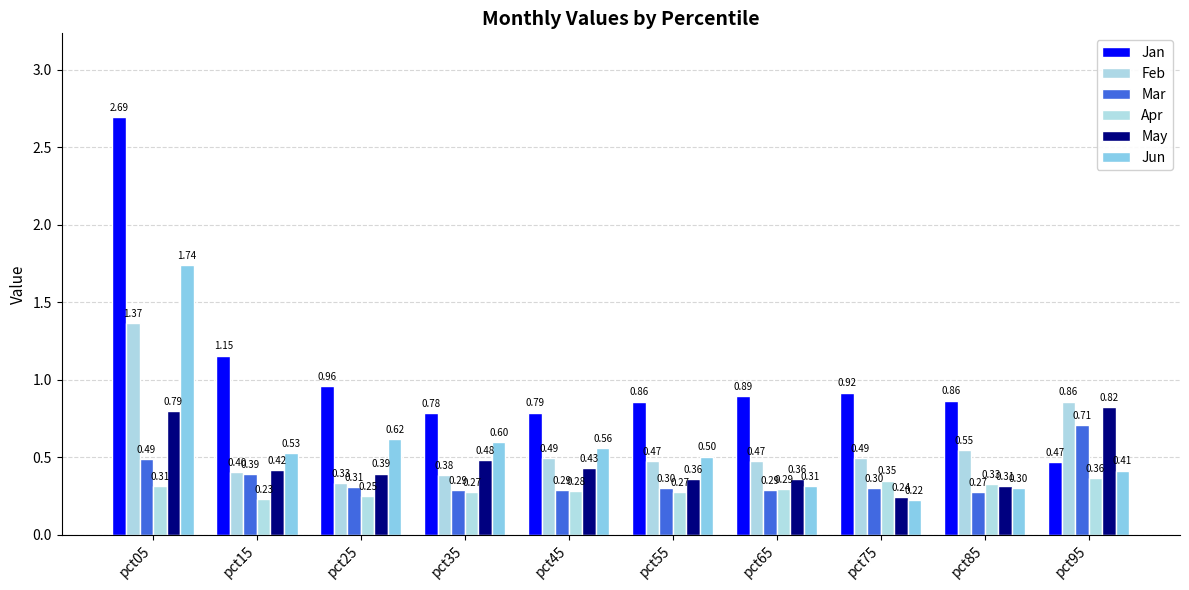

The value of Feb at pct65 is 0.7. True or false?

False